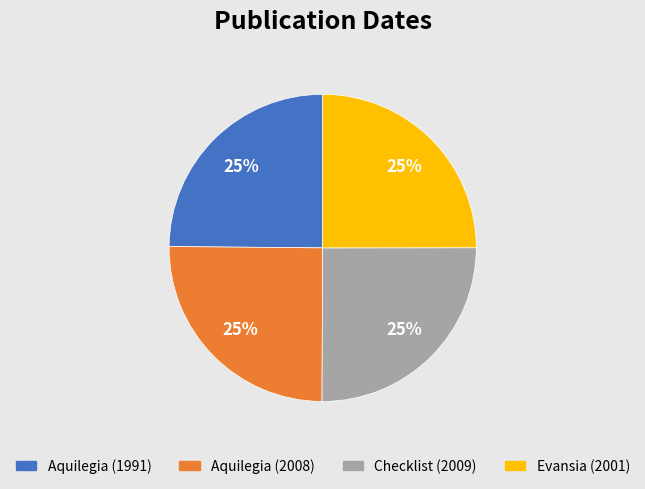

The Checklist (2009) slice represents 33% of the pie. True or false?

False